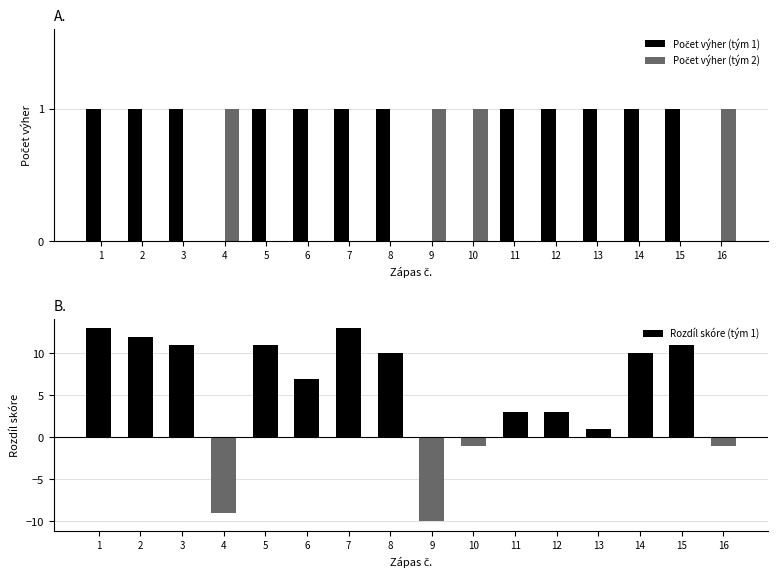

What is the difference between the maximum and minimum values in the Rozdíl skóre (tým 1) series?

23